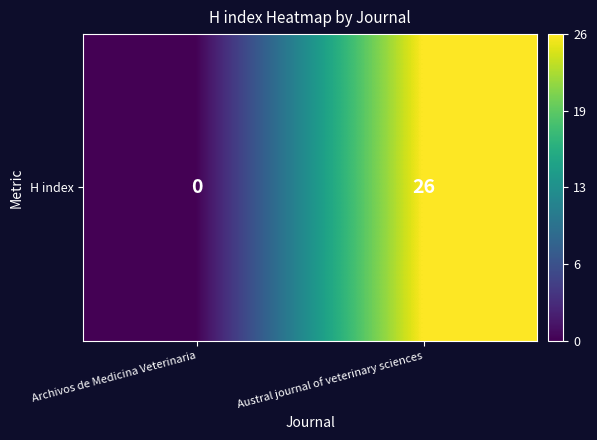

True or false: the data shows 17 at Archivos de Medicina Veterinaria.

False